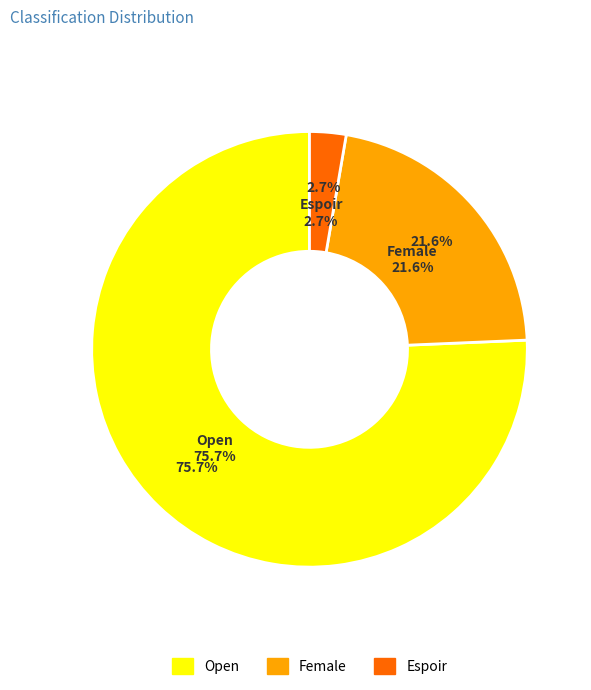

Between Espoir and Open, which is larger?

Open